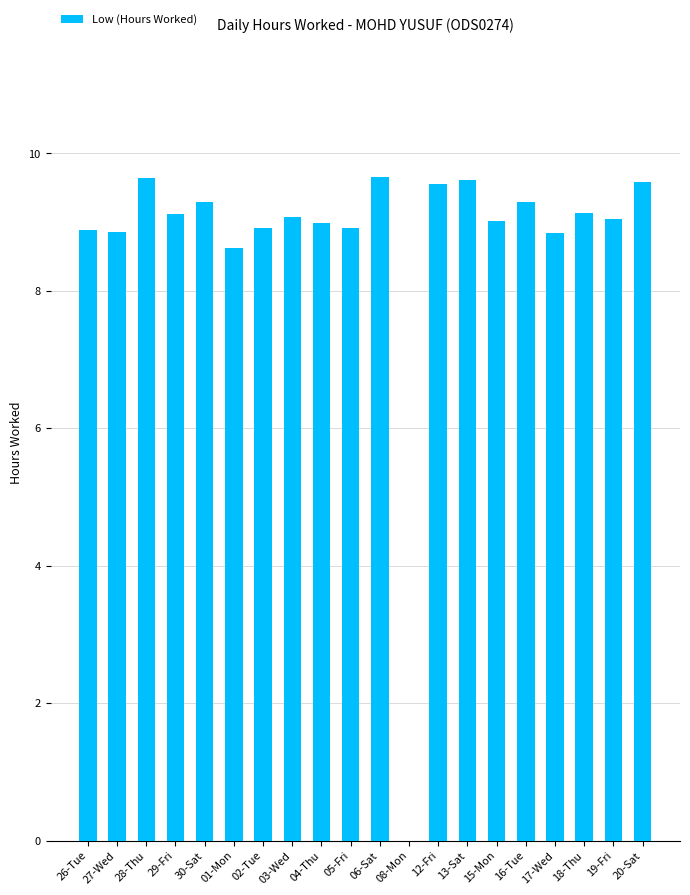

The chart shows a value of 12.6 at 30-Sat. True or false?

False